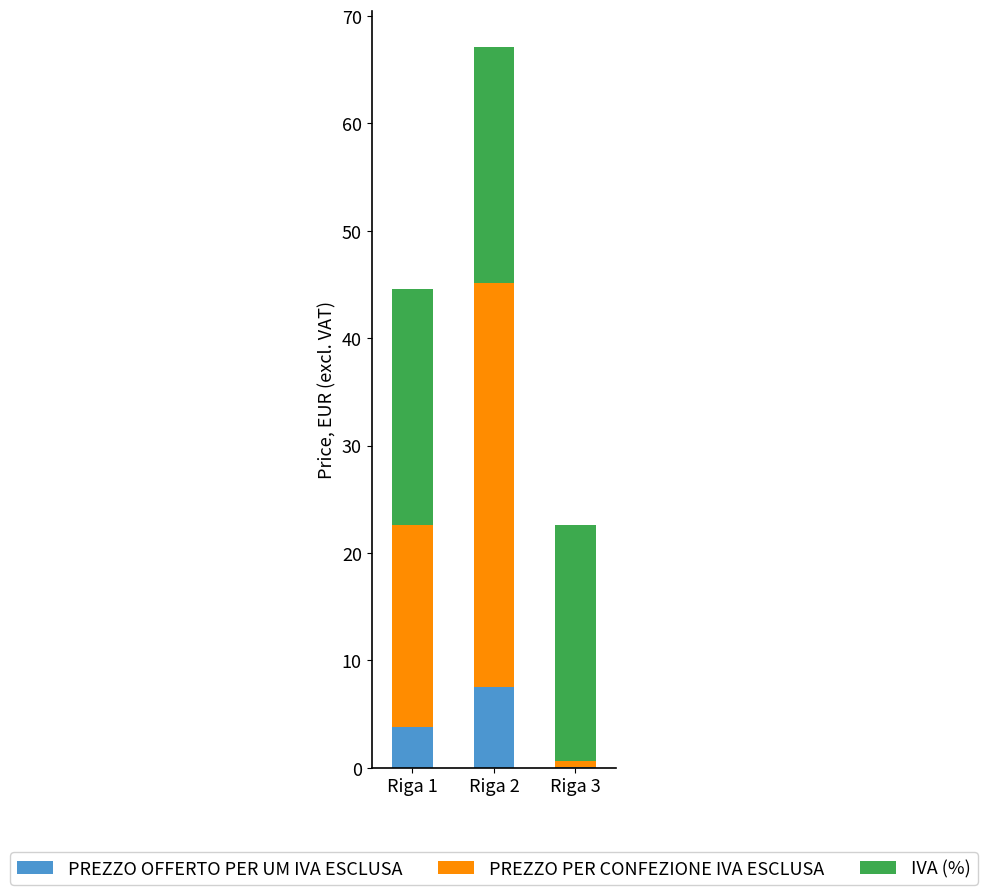

Which category has the highest value in the PREZZO OFFERTO PER UM IVA ESCLUSA series?

Riga 2